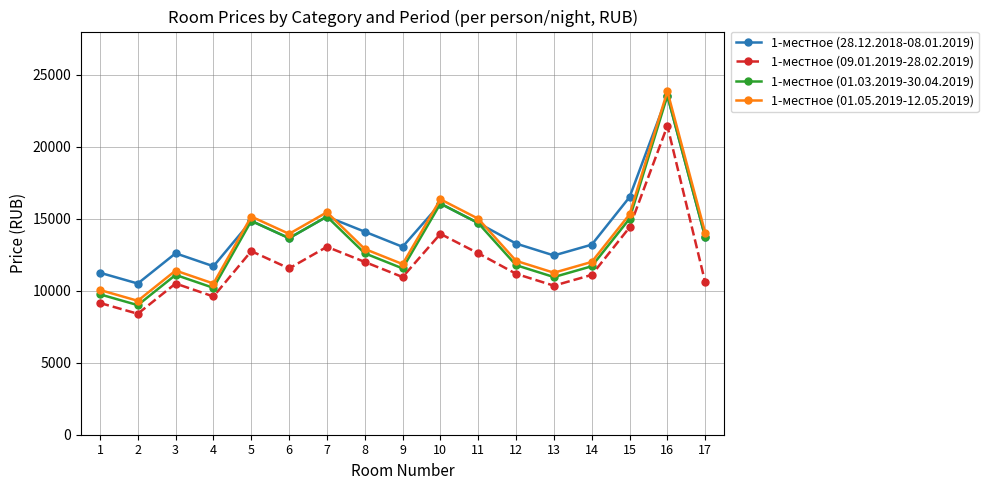

True or false: 1-местное (01.03.2019-30.04.2019) has a value of 5477 at 7.

False